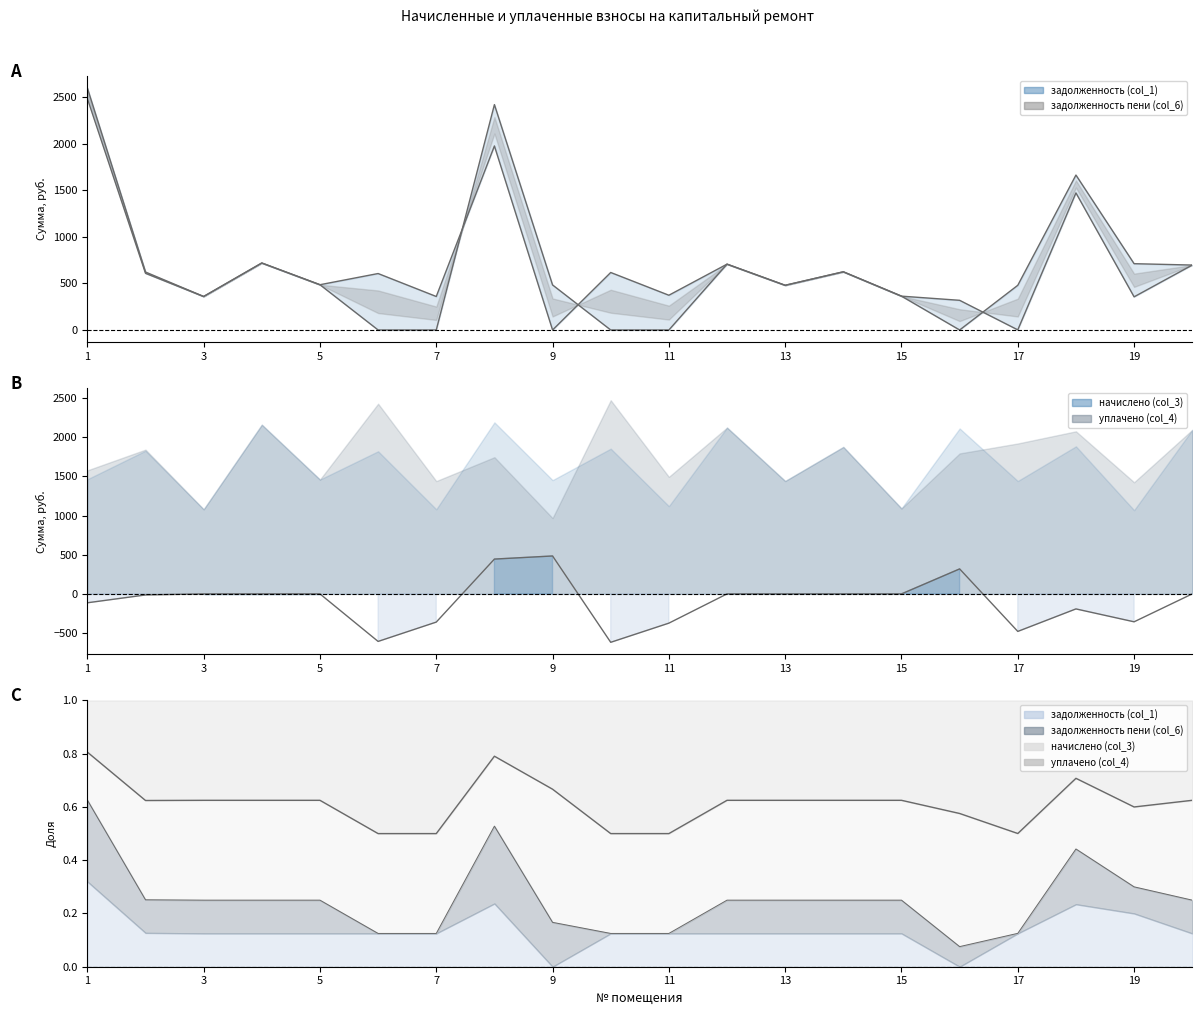

Which category has the highest value in the задолженность пени (col_6) series?

1